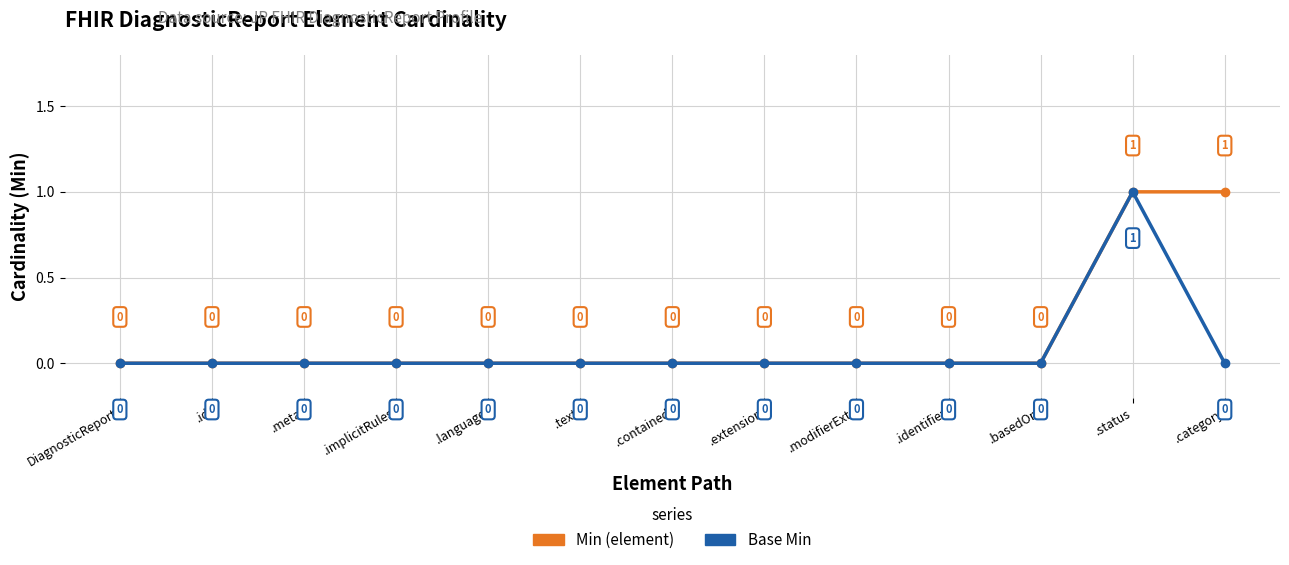

Reading right to left, list all the values displayed in this chart.

Min (element): .category=1	.status=1	.basedOn=0	.identifier=0	.modifierExt.=0	.extension=0	.contained=0	.text=0	.language=0	.implicitRules=0	.meta=0	.id=0	DiagnosticReport=0
Base Min: .category=0	.status=1	.basedOn=0	.identifier=0	.modifierExt.=0	.extension=0	.contained=0	.text=0	.language=0	.implicitRules=0	.meta=0	.id=0	DiagnosticReport=0